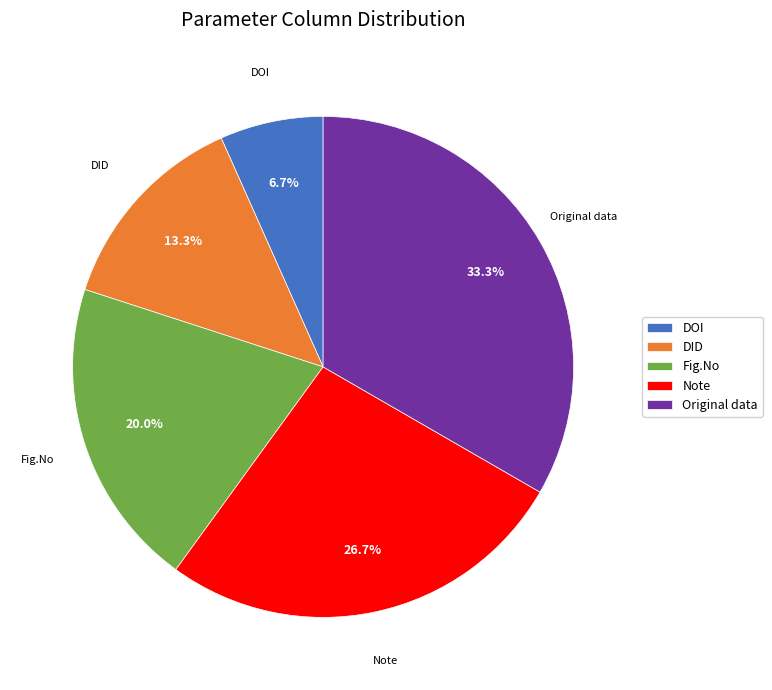

How many segments does this pie chart have?

5